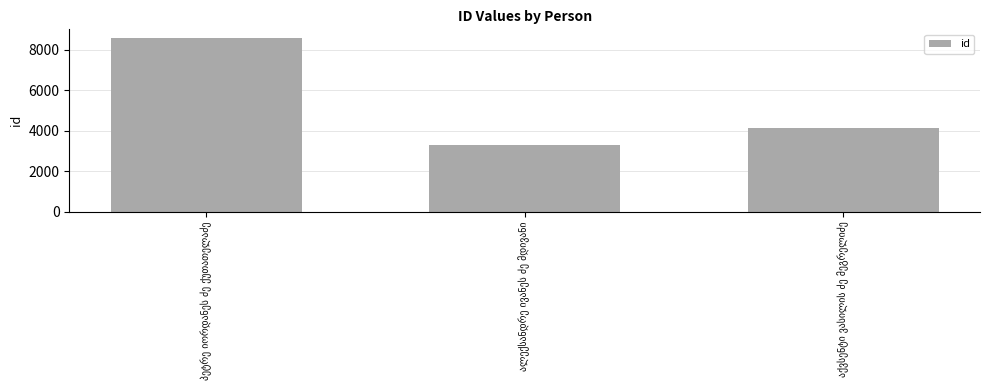

What is the maximum value shown in the chart?

8583